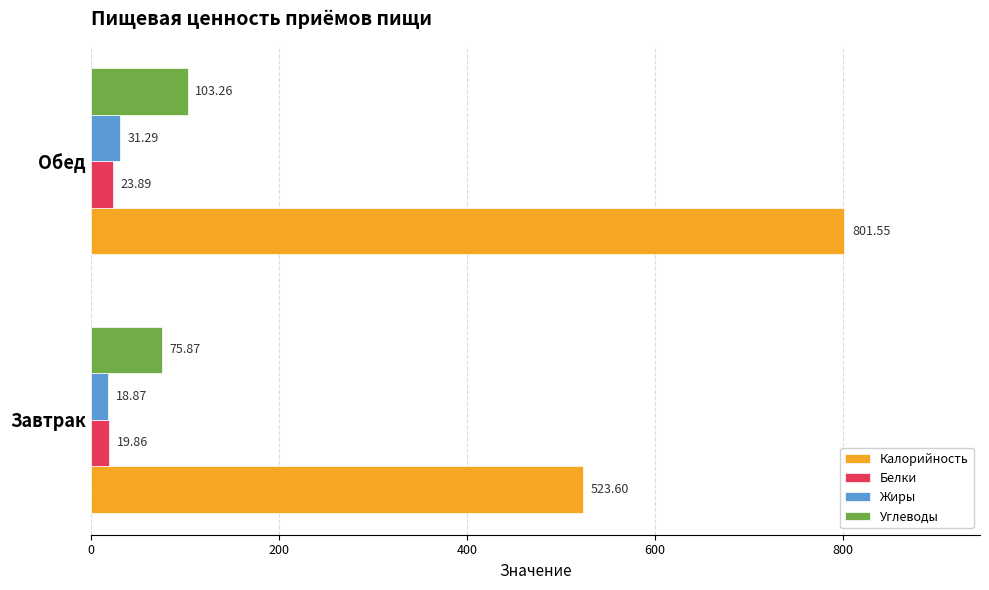

Rank the categories by Калорийность value from highest to lowest.

Обед, Завтрак